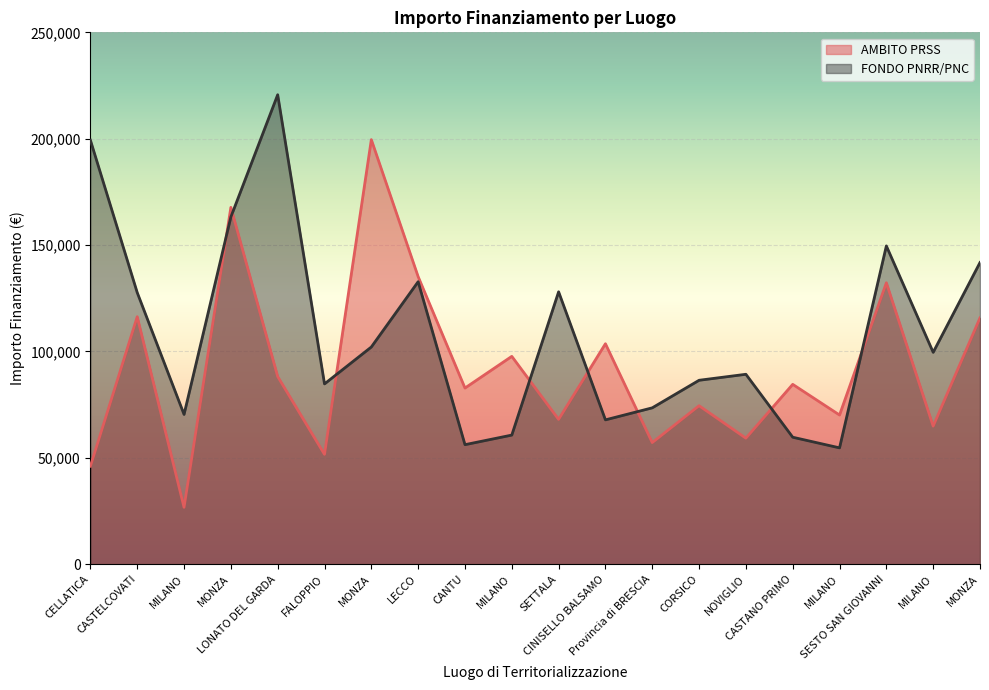

How many times do FONDO PNRR/PNC and AMBITO PRSS cross each other?

8